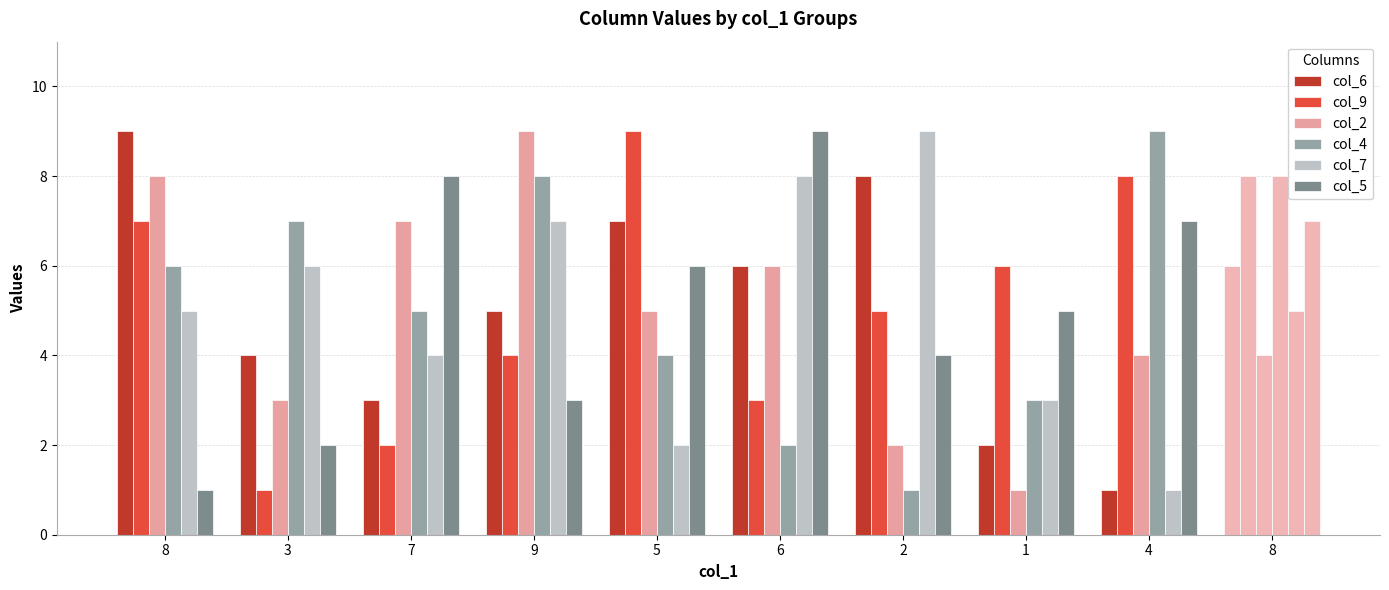

The value of col_6 at 8 is 9. True or false?

True